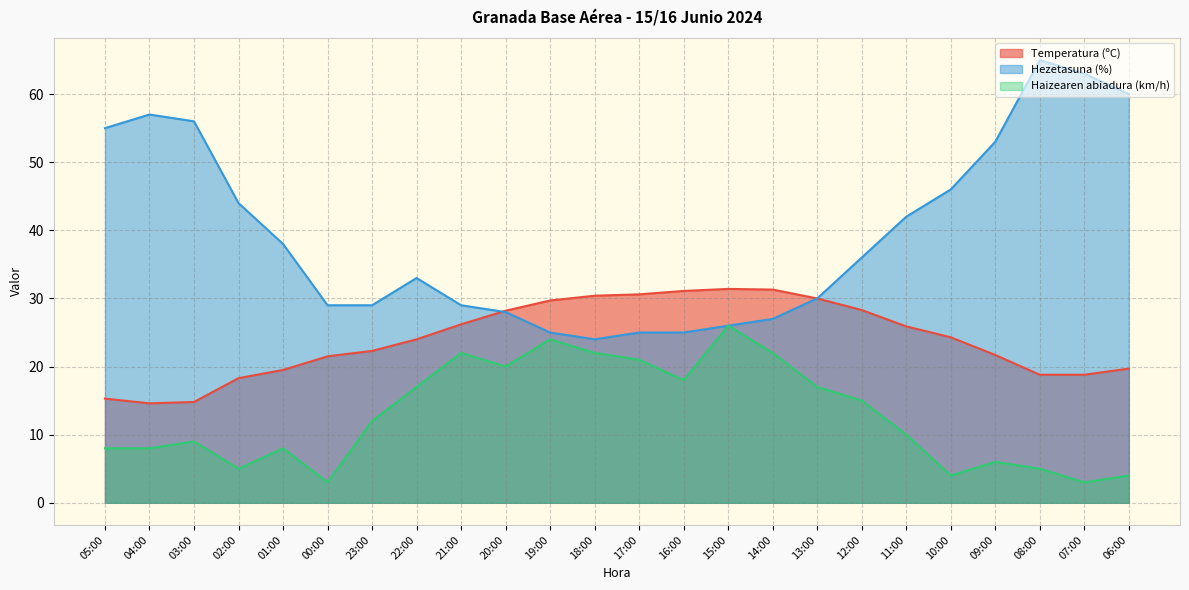

How many interior local valleys does the Temperatura (ºC) series have?

1